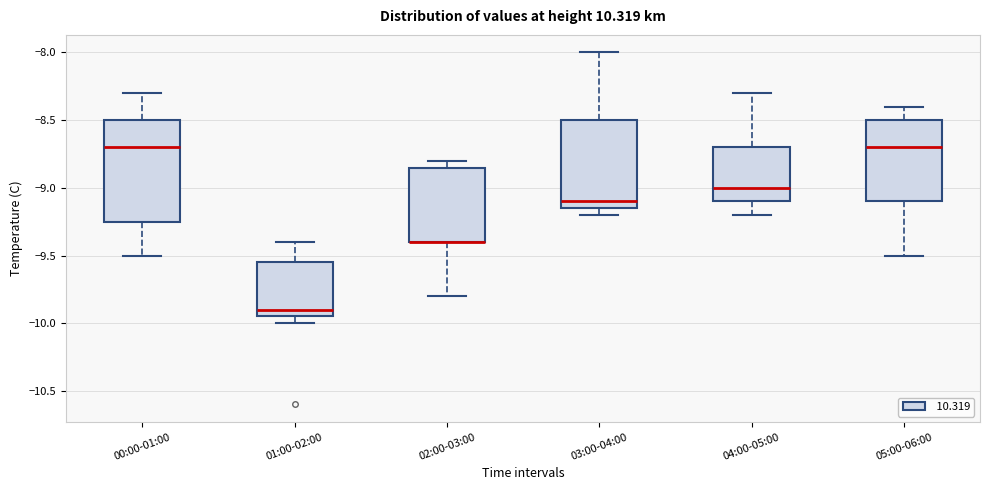

Reading left to right, read every box against the y-axis: the position of its median line, the range the box covers, and the ends of its whiskers. The values are not printed on the chart, so give them approximately, as read against the axis.

00:00-01:00: median -8.70, box -9.25 to -8.50, whiskers -9.50 to -8.30
01:00-02:00: median -9.90, box -9.95 to -9.55, whiskers -10.00 to -9.40
02:00-03:00: median -9.40 (drawn on the box's lower edge), box -9.40 to -8.85, whiskers -9.80 to -8.80
03:00-04:00: median -9.10, box -9.15 to -8.50, whiskers -9.20 to -8.00
04:00-05:00: median -9.00, box -9.10 to -8.70, whiskers -9.20 to -8.30
05:00-06:00: median -8.70, box -9.10 to -8.50, whiskers -9.50 to -8.40